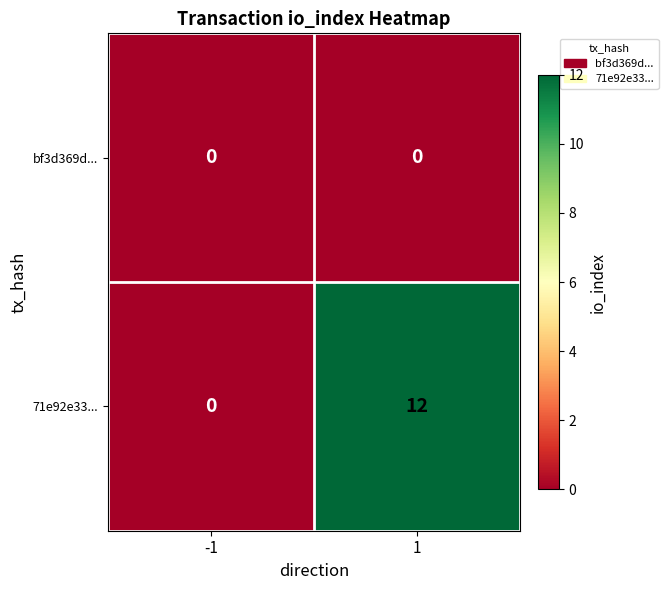

What is the average value of the 71e92e33... series?

6